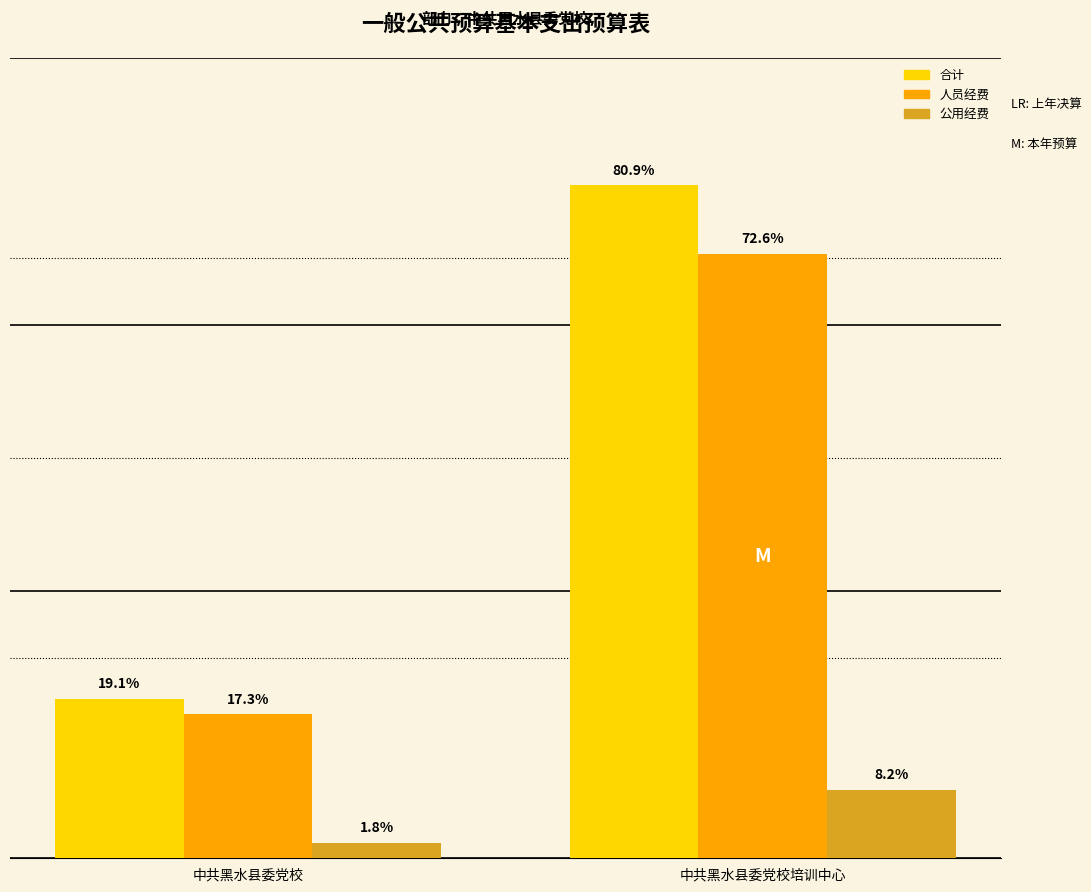

What is the difference between the 人员经费 values at 中共黑水县委党校 and 中共黑水县委党校培训中心?

1725808.0